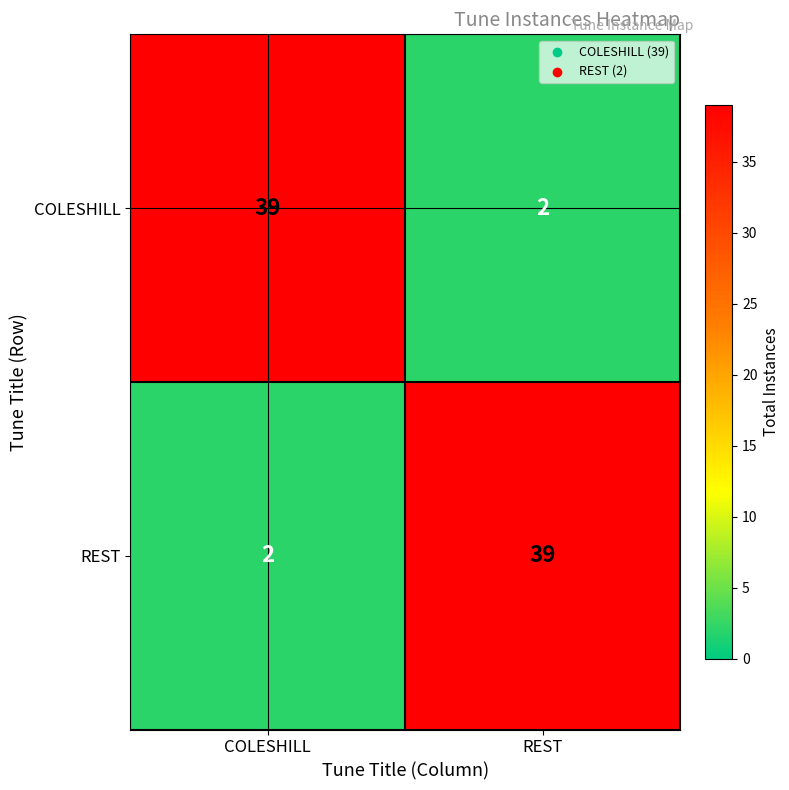

Reading left to right, extract all data points from this chart.

COLESHILL: 39	2
REST: 2	39